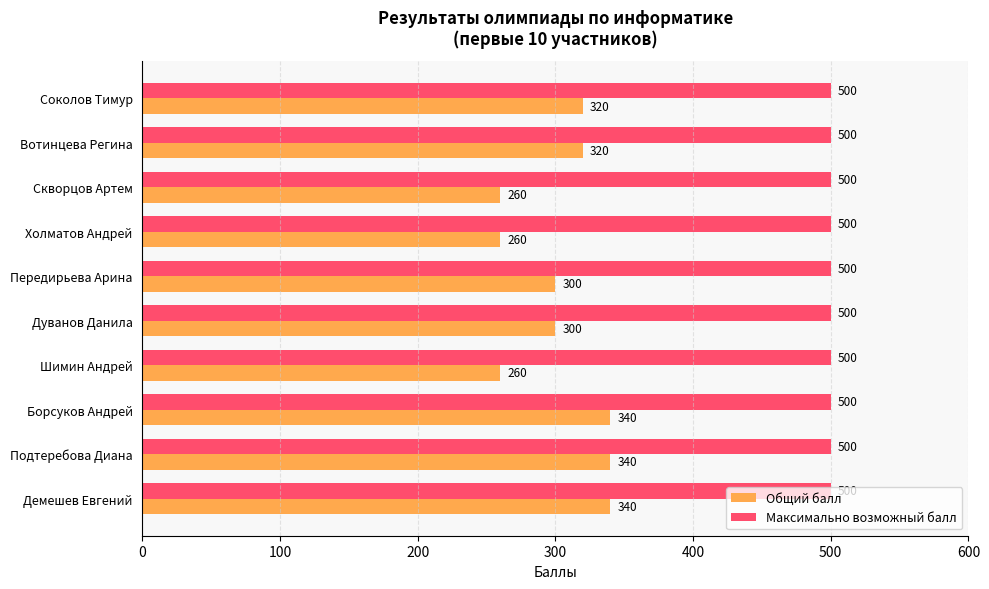

What is the sum of all Общий балл values?

3040